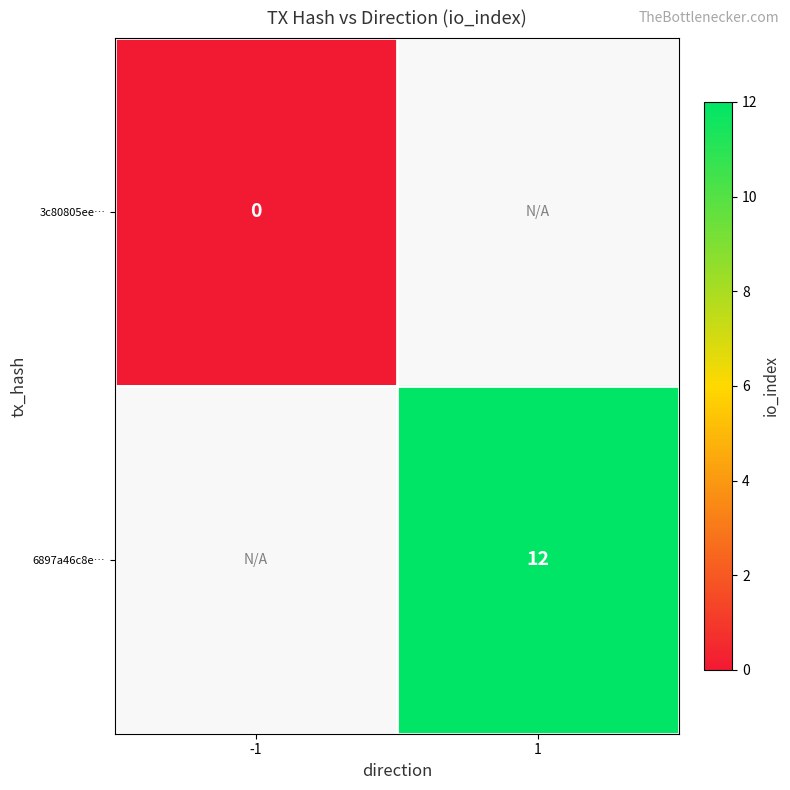

The 6897a46c8e… series shows 4 at 1. True or false?

False